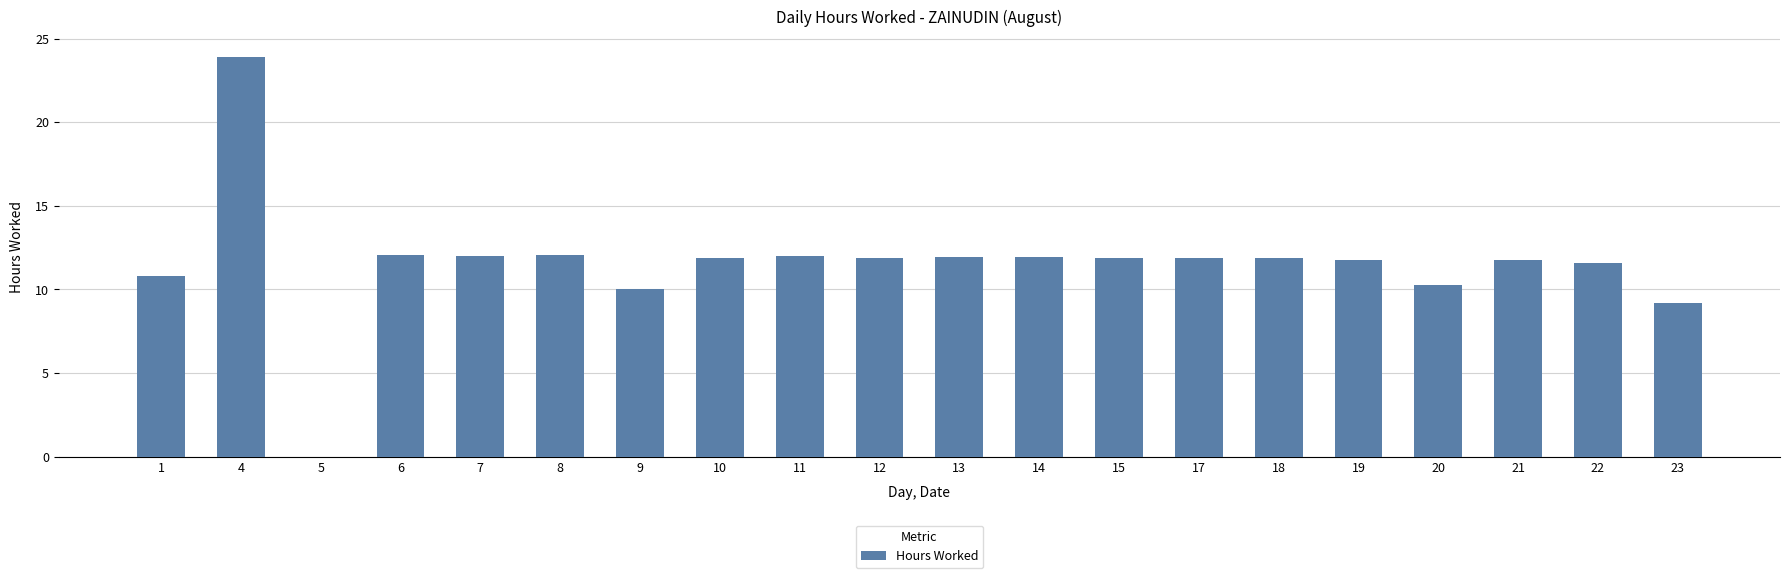

True or false: the data shows 10.8 at 1.

True